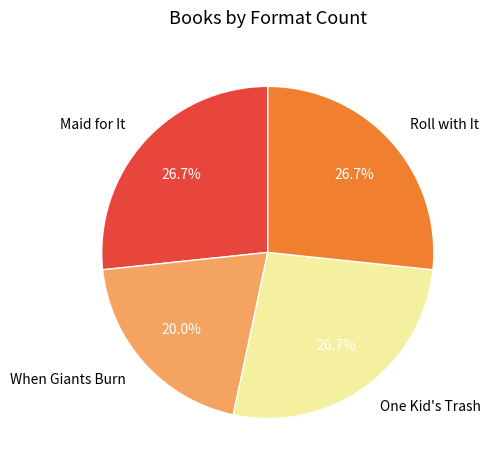

What is the ratio of the value at Maid for It to the value at Roll with It?

1.0